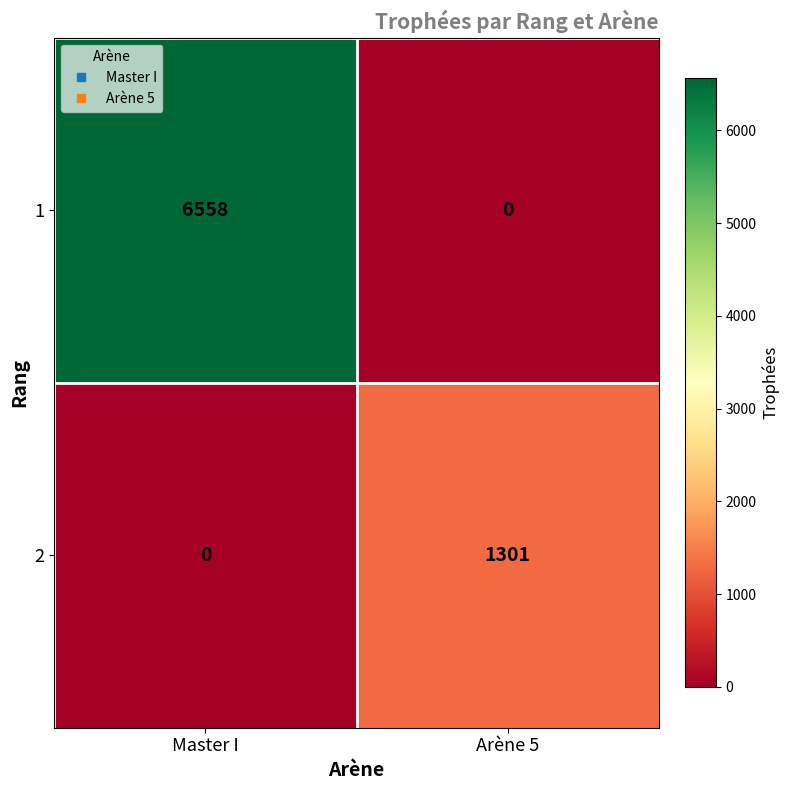

What is the spread (max minus min) of values at Arène 5?

1301